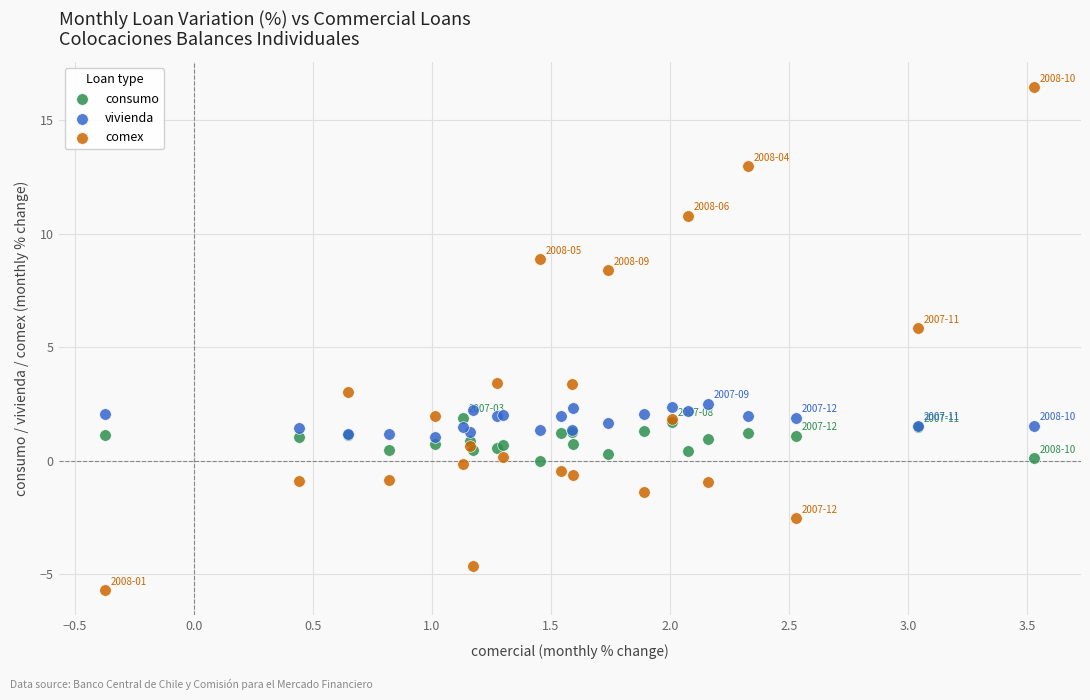

Which series has the widest spread of Y values?

comex